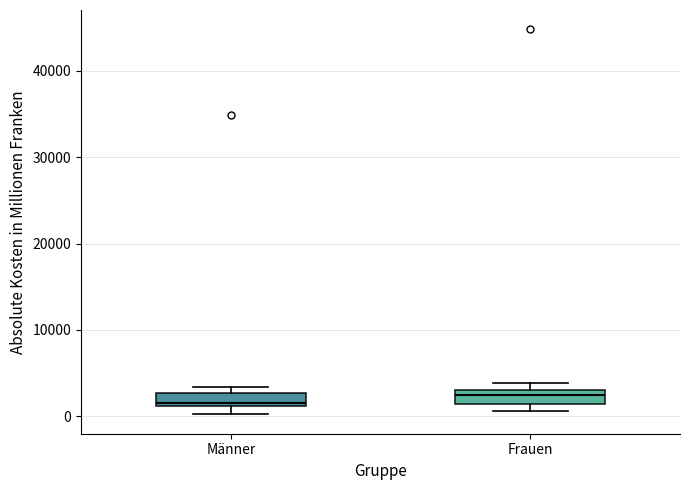

Reading left to right, read every box against the y-axis: the position of its median line, the range the box covers, and the ends of its whiskers. The values are not printed on the chart, so give them approximately, as read against the axis.

Männer: median 2000, box 1000 to 3000, whiskers 0 to 3000 (just above the box's upper edge)
Frauen: median 2000, box 1000 to 3000, whiskers 1000 (just below the box's lower edge) to 4000